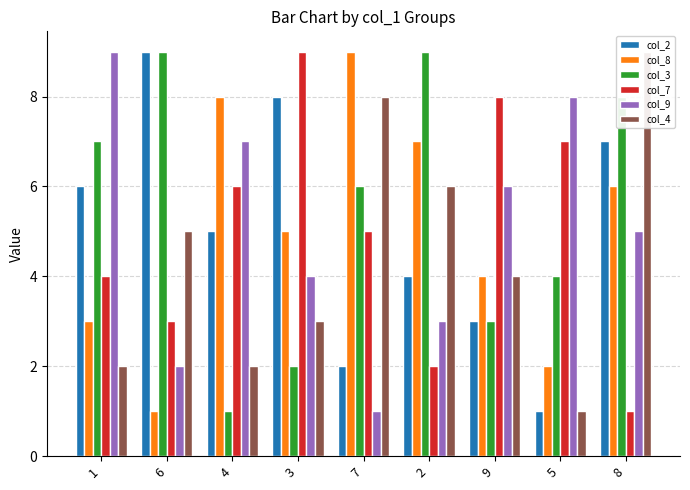

True or false: col_9 has a value of 7 at 3.

False